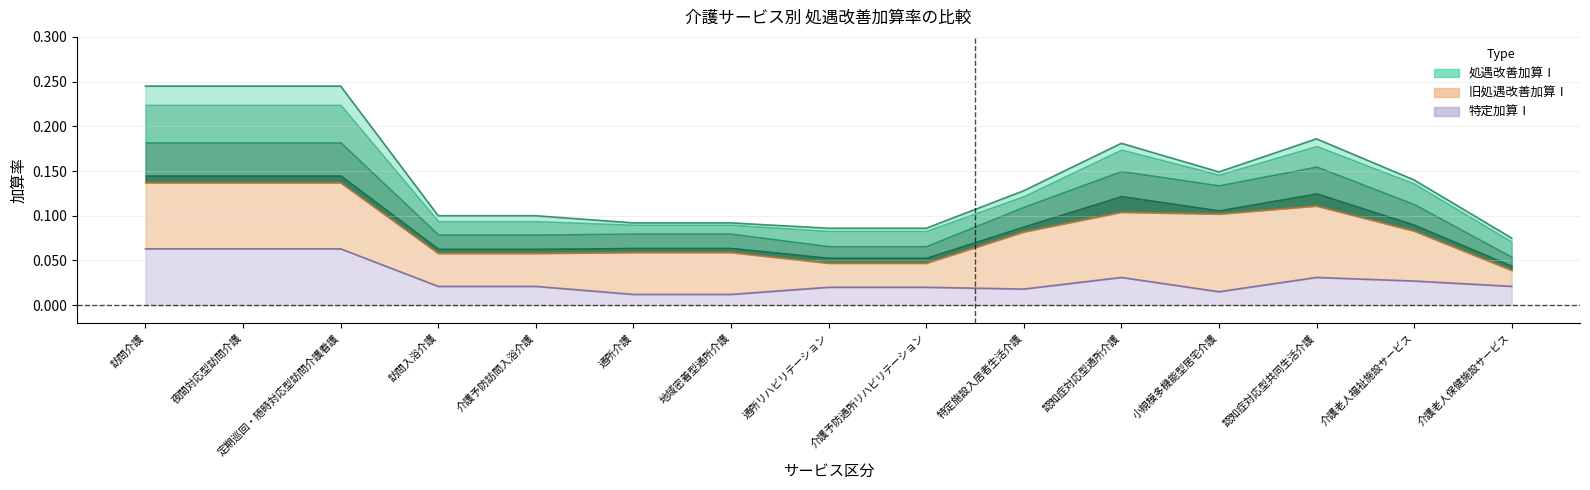

The 特定加算Ⅰ series shows 0.0 at 訪問入浴介護. True or false?

False